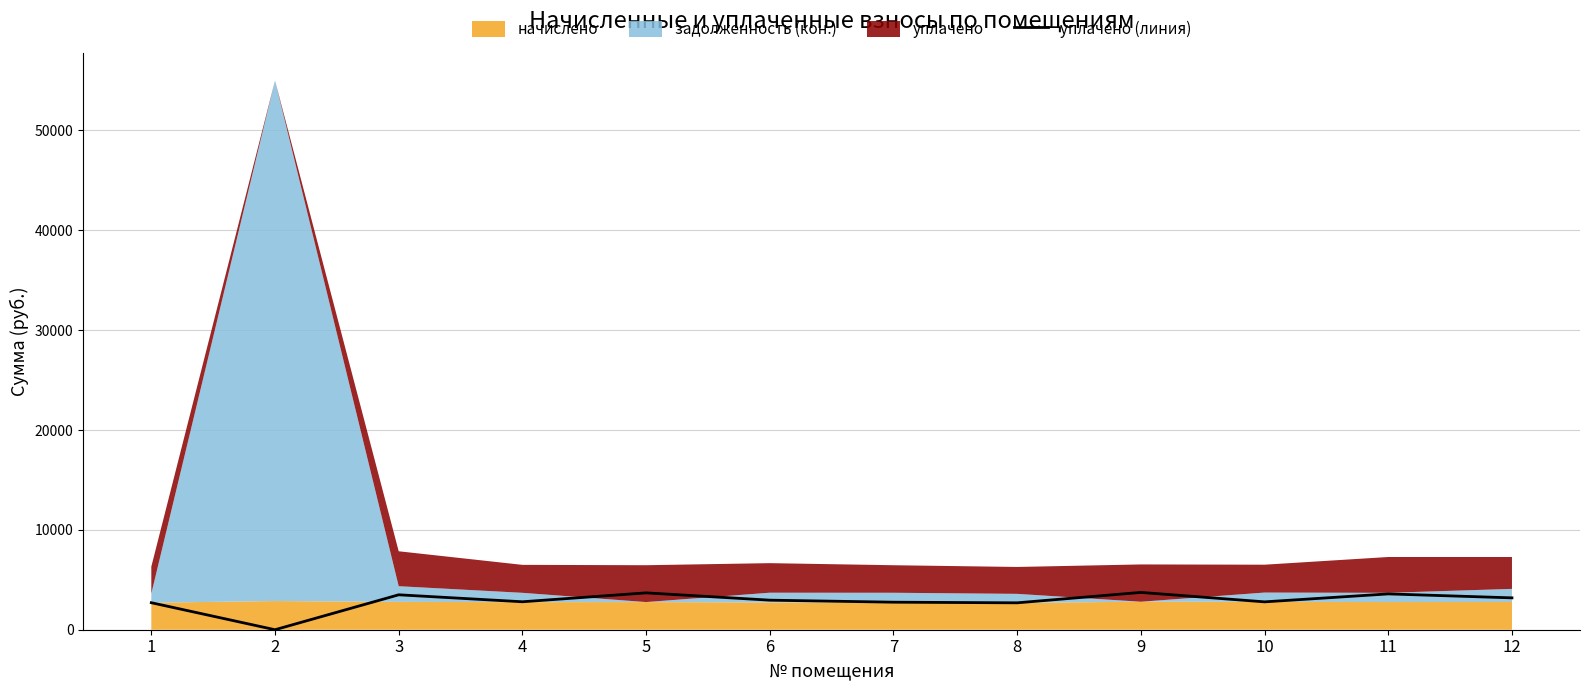

The chart shows a value of 3586.4 at 11. True or false?

True